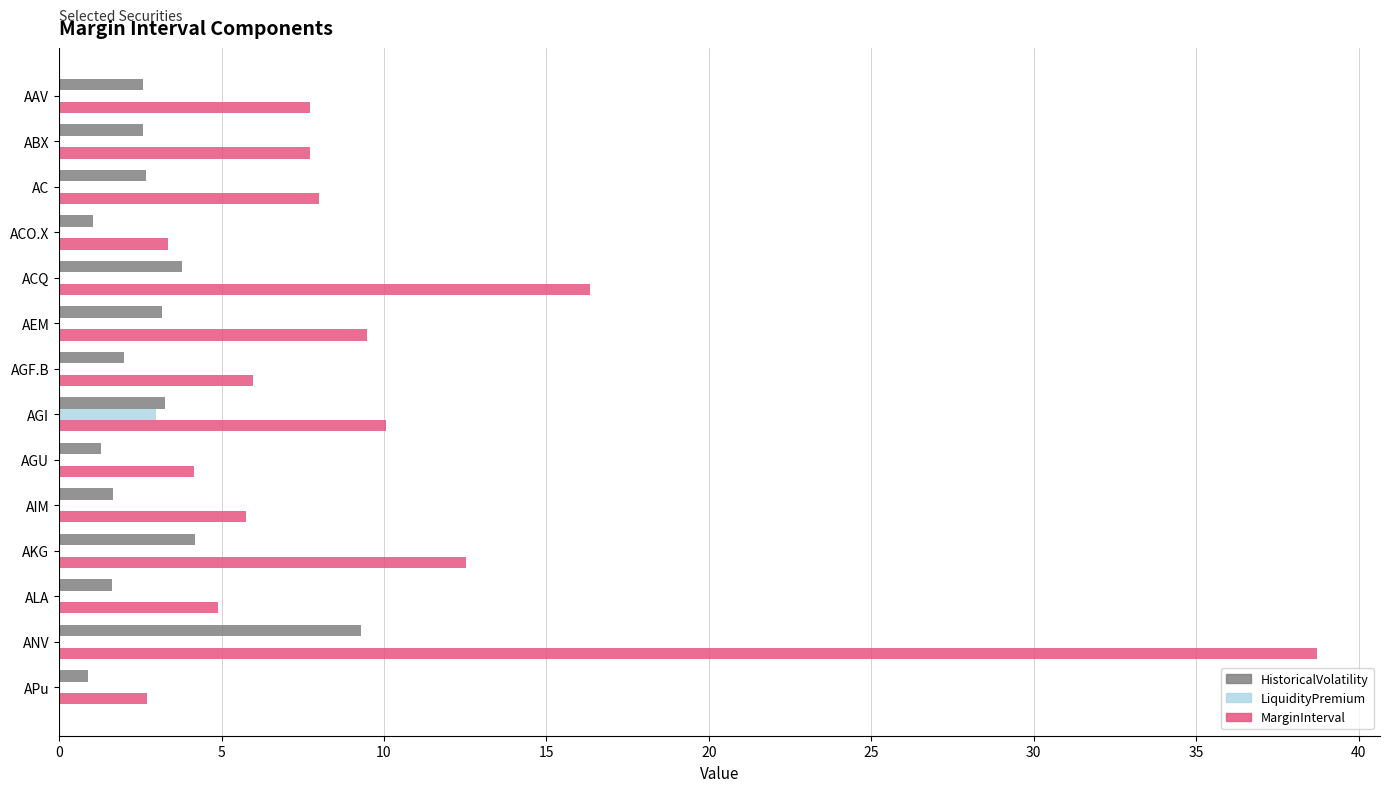

What are all the series names shown in the legend?

HistoricalVolatility, LiquidityPremium, MarginInterval